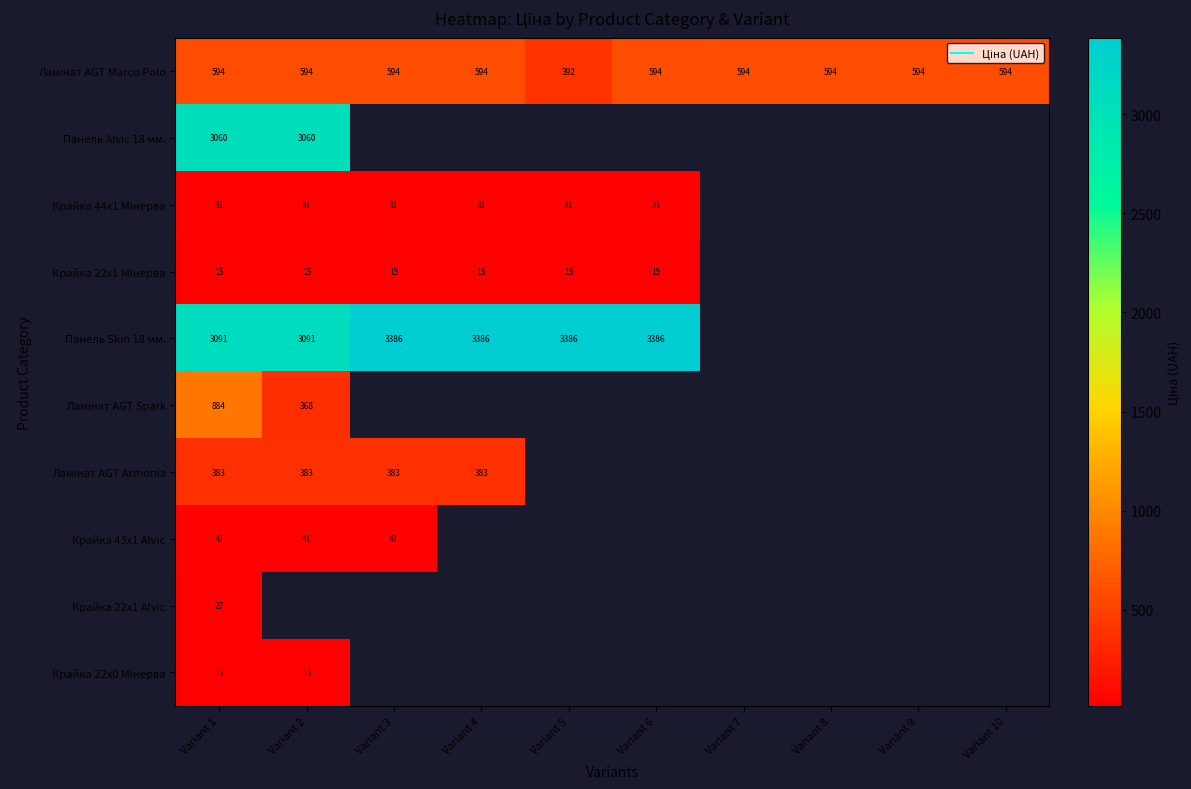

List the series in order of their peak value, highest first.

Панель Skin 18 мм., Панель Alvic 18 мм., Ламінат AGT Spark, Ламінат AGT Marco Polo, Ламінат AGT Armonia, Крайка 43x1 Alvic, Крайка 44x1 Мінерва, Крайка 22x1 Alvic, Крайка 22x1 Мінерва, Крайка 22x0 Мінерва